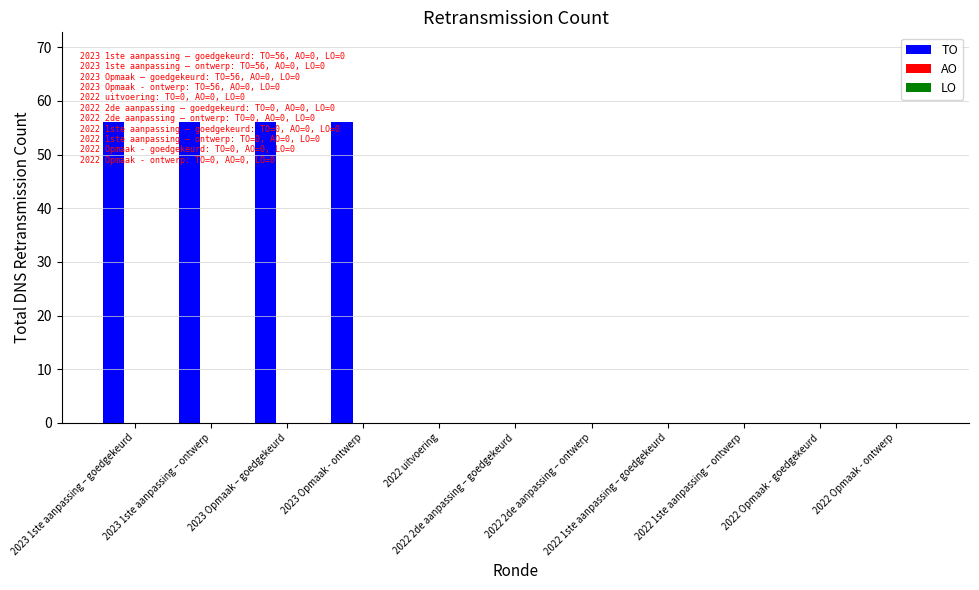

What is the greatest value displayed?

56